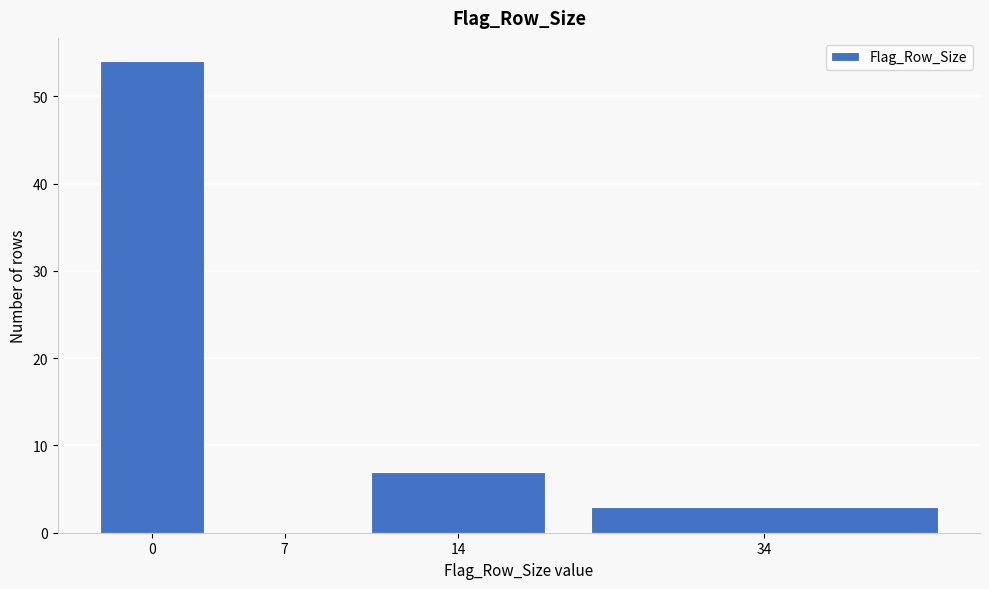

Reading left to right, list all the values displayed in this chart.

0=54	7=0	14=7	34=3